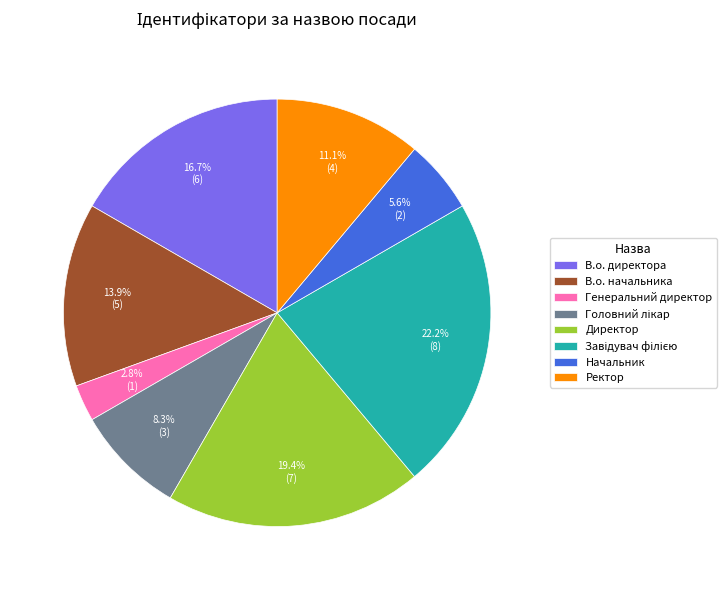

Count the number of slices in the pie.

8